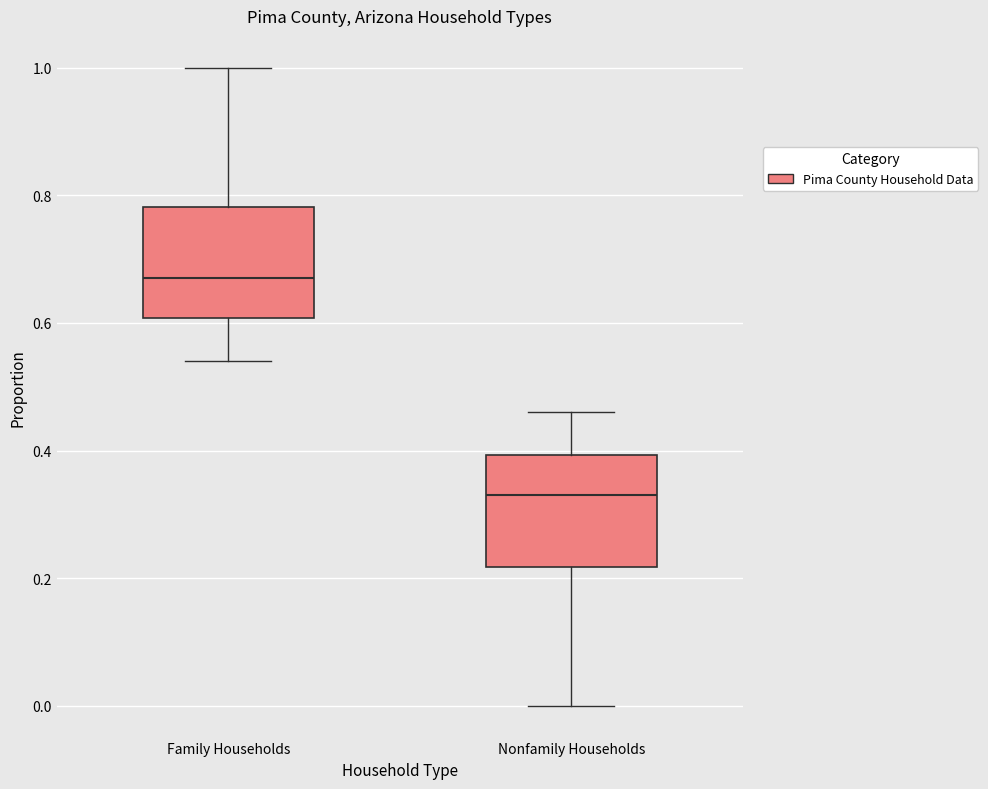

Which box's median line is the lowest?

Nonfamily Households